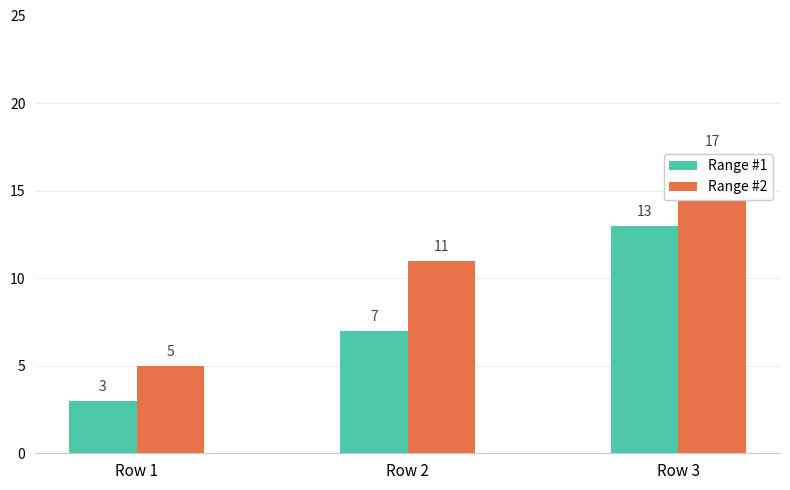

How many Range #2 values are between 5 and 17?

3